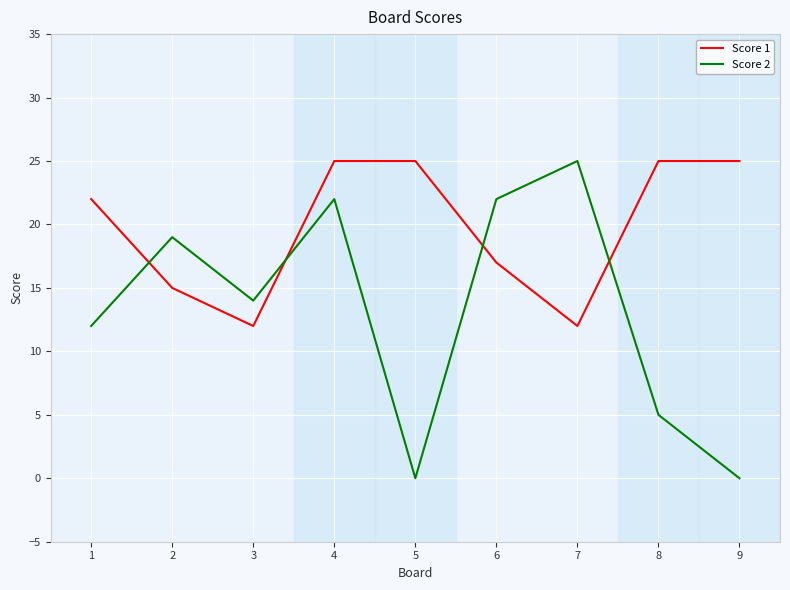

What is the average value of the Score 1 series?

20